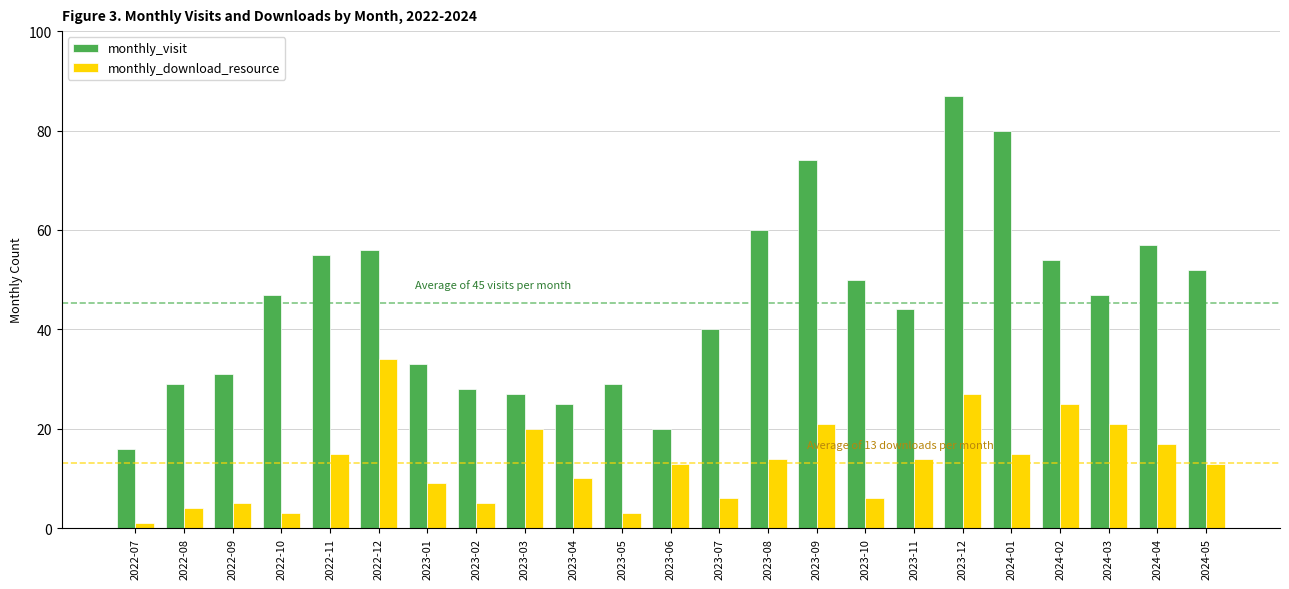

What is the difference between the monthly_download_resource values at 2022-10 and 2023-11?

11